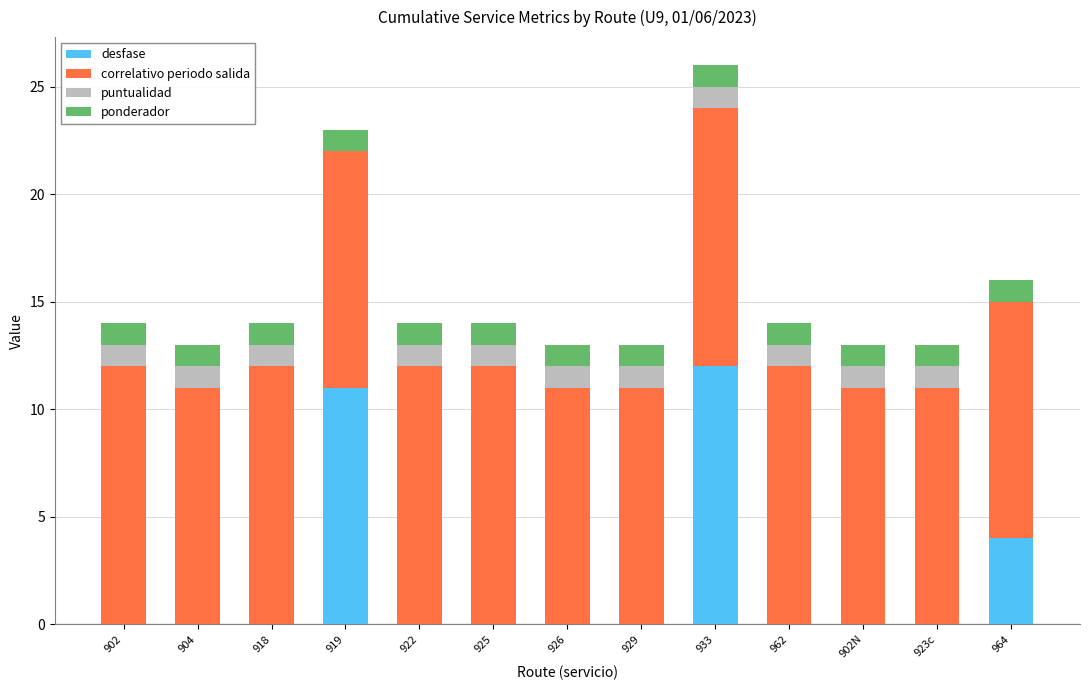

How many data points does each series have?

13